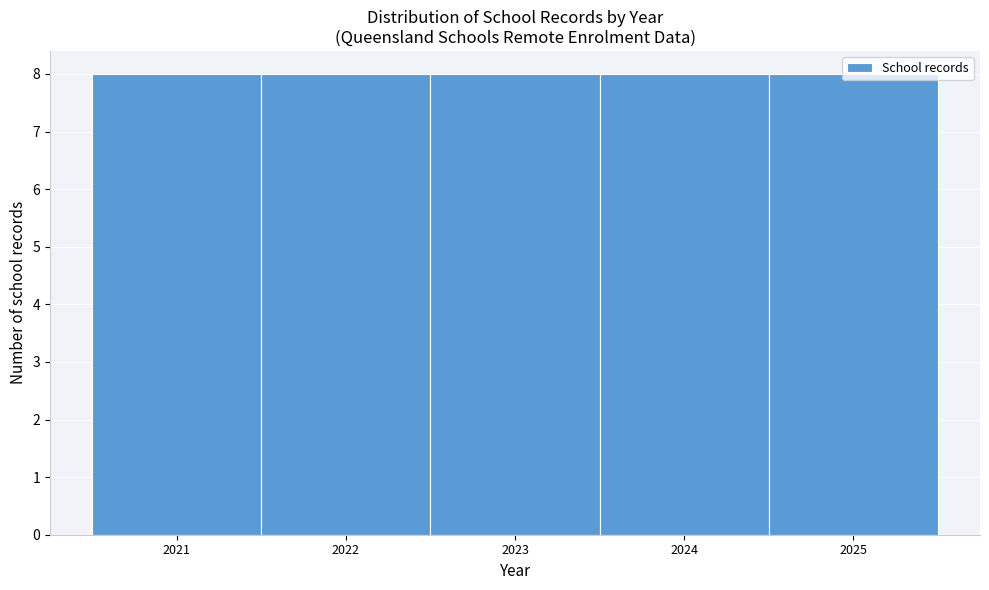

Reading left to right, list every bar in this chart as the range it spans on the x-axis followed by its height. The values are not printed on the chart, so give them approximately, as read against the axis.

2020.5 to 2021.5: 8
2021.5 to 2022.5: 8
2022.5 to 2023.5: 8
2023.5 to 2024.5: 8
2024.5 to 2025.5: 8